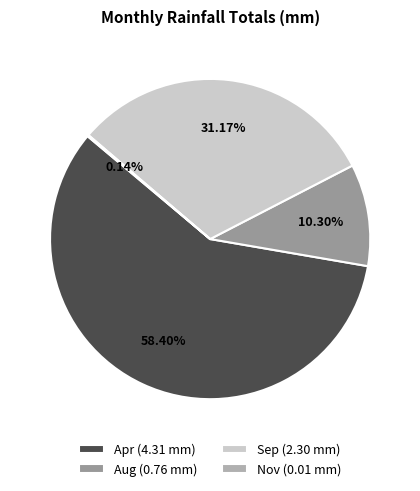

To the nearest percent, what percentage of the pie is Apr?

58%